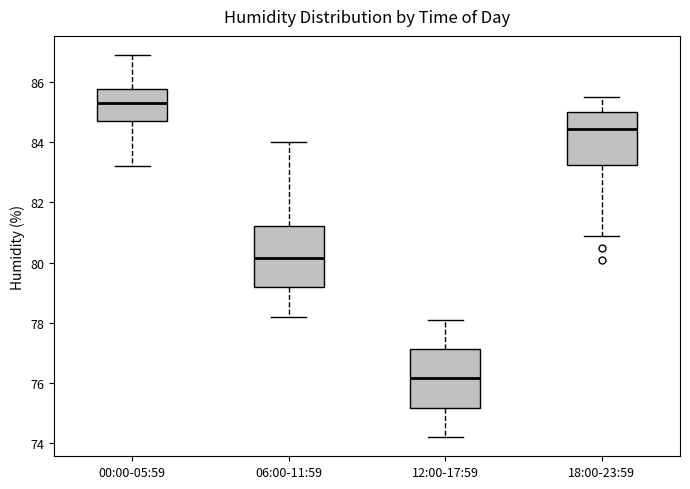

Reading left to right, transcribe this box plot: for each box, give where its median line is, the range the box spans, and where its two whiskers end, as read against the y-axis. The values are not printed on the chart, so give them approximately, as read against the axis.

00:00-05:59: median 85.4, box 84.8 to 85.8, whiskers 83.2 to 87.0
06:00-11:59: median 80.2, box 79.2 to 81.2, whiskers 78.2 to 84.0
12:00-17:59: median 76.2, box 75.2 to 77.2, whiskers 74.2 to 78.2
18:00-23:59: median 84.4, box 83.2 to 85.0, whiskers 81.0 to 85.6